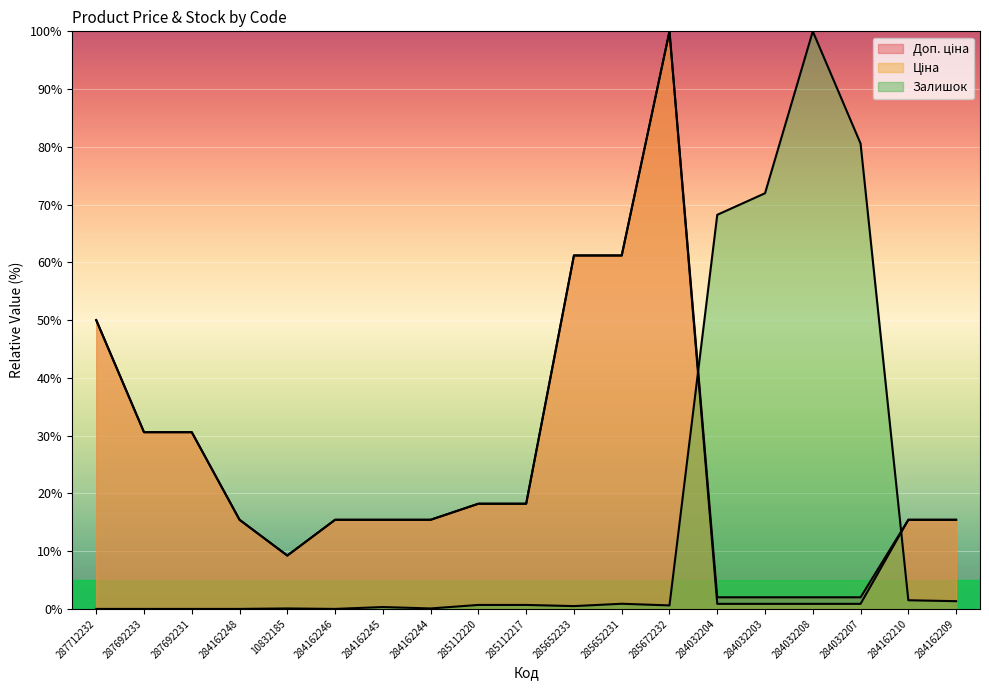

What is the sum of the Залишок values at 285652231 and 287712232?

0.9